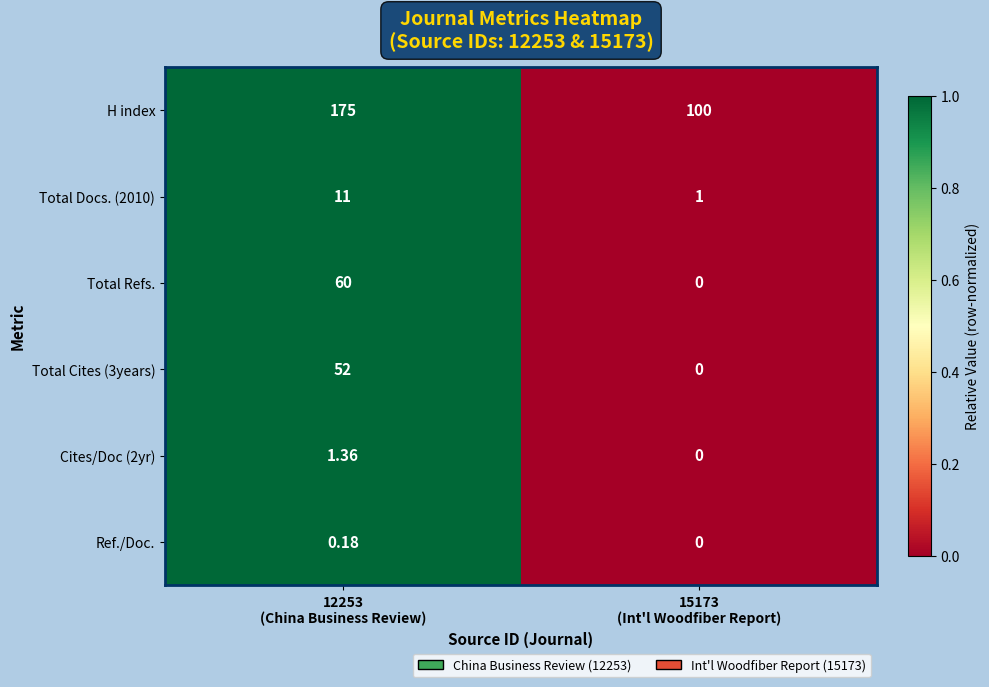

Which series has the largest total across all categories?

H index